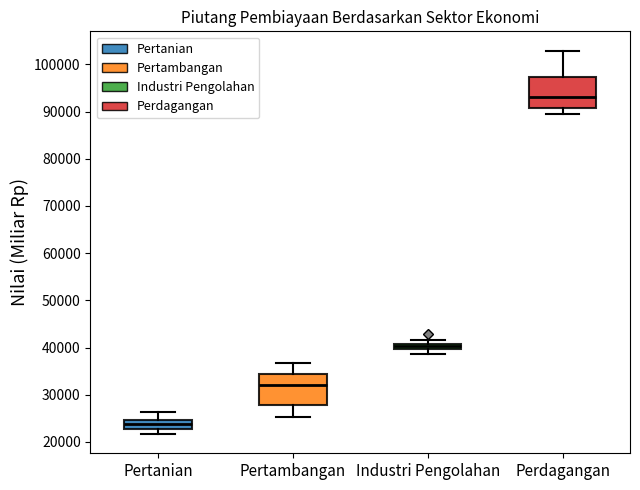

Which box's median line is the lowest?

Pertanian